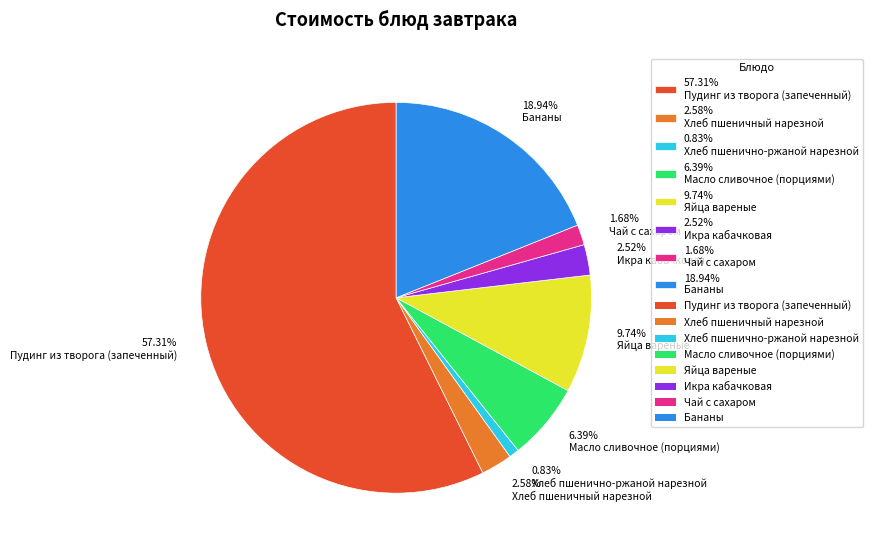

Between 9.74% Яйца вареные and 18.94% Бананы, which is larger?

18.94% Бананы